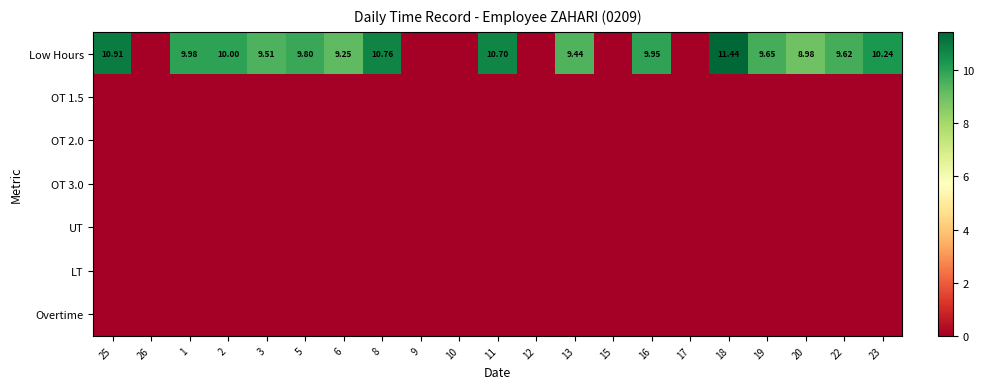

True or false: OT 1.5 has a value of 0.0 at 16.

True